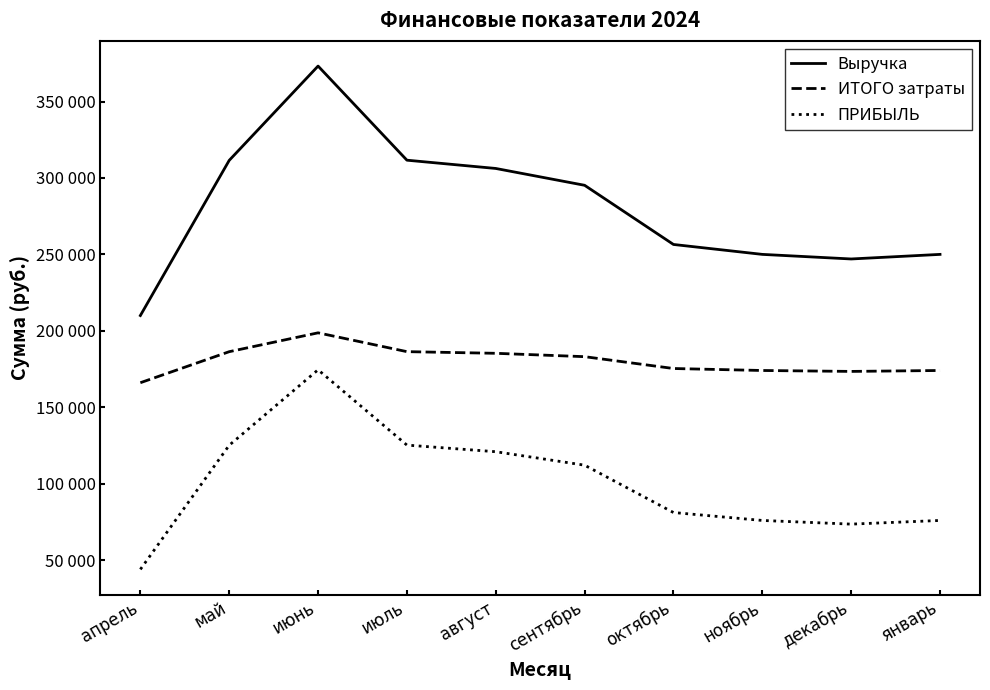

What are all the series names shown in the legend?

Выручка, ИТОГО затраты, ПРИБЫЛЬ